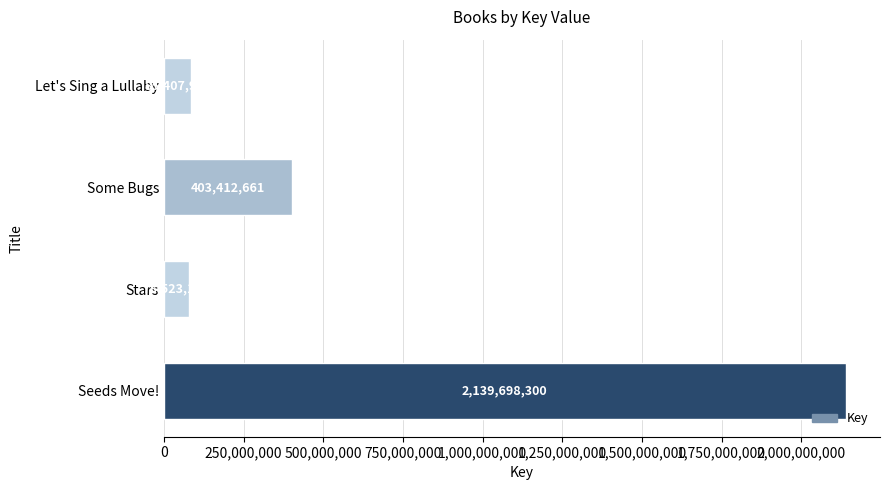

At which label is the value closest to 1109110730?

Some Bugs